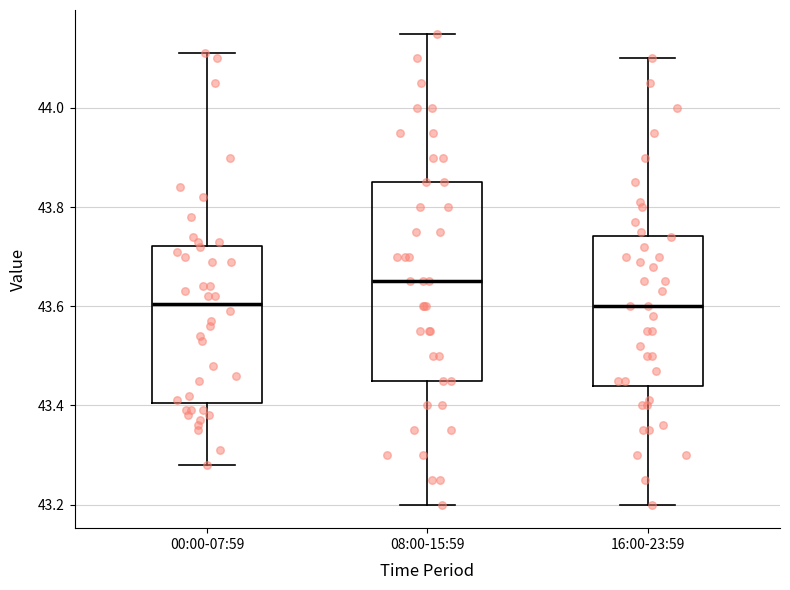

Which box's median line is the highest?

08:00-15:59